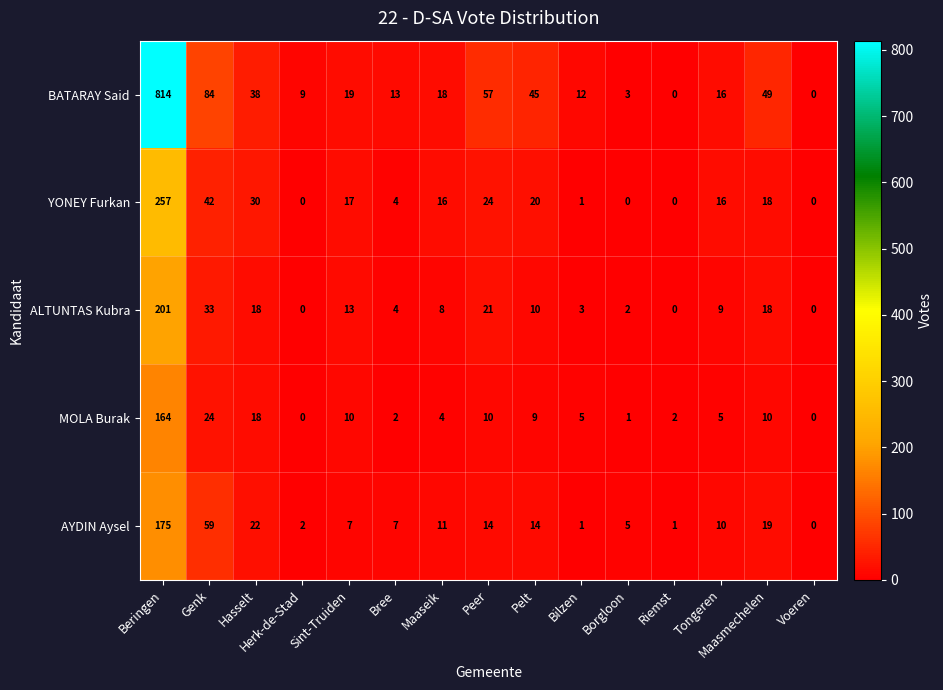

Which category has the highest value across all series?

Beringen